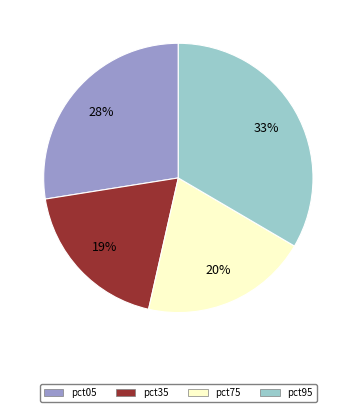

Which category has the biggest portion of the pie?

pct95